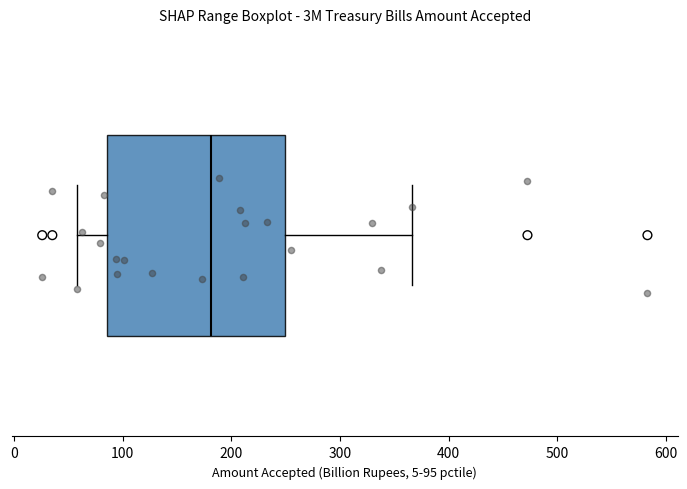

Where does the right whisker of the box end on the x-axis? The values are not printed on the chart, so give them approximately, as read against the axis.

370